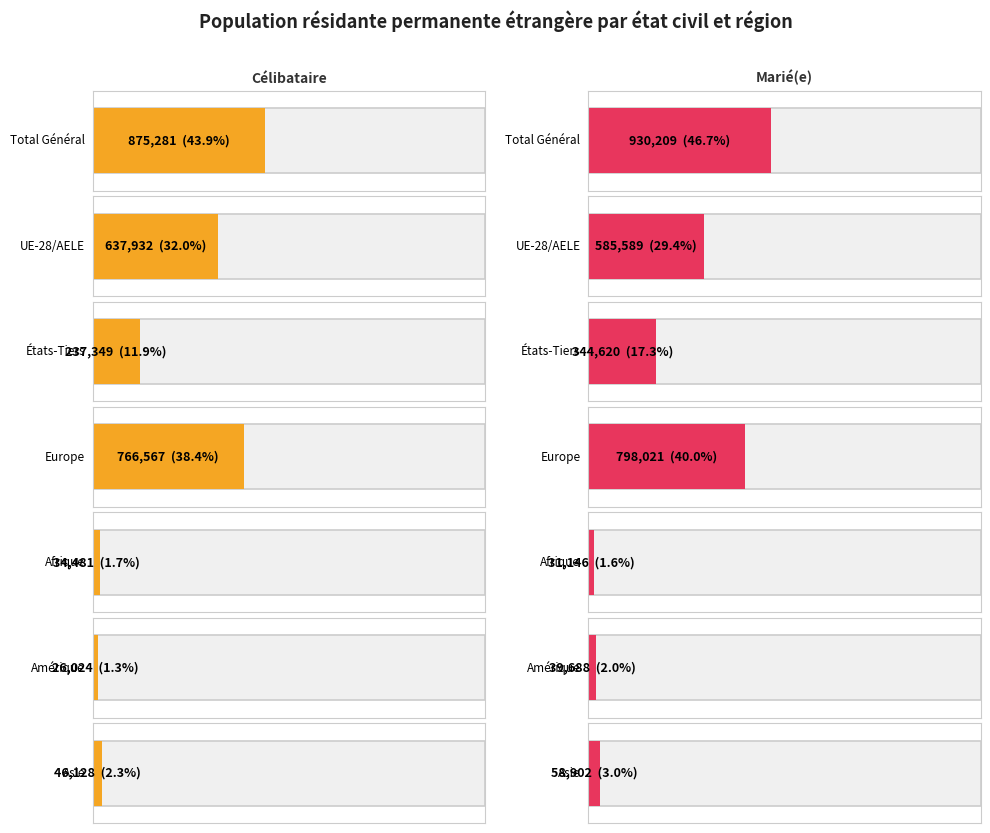

True or false: Célibataire has a value of 34481 at Afrique.

True